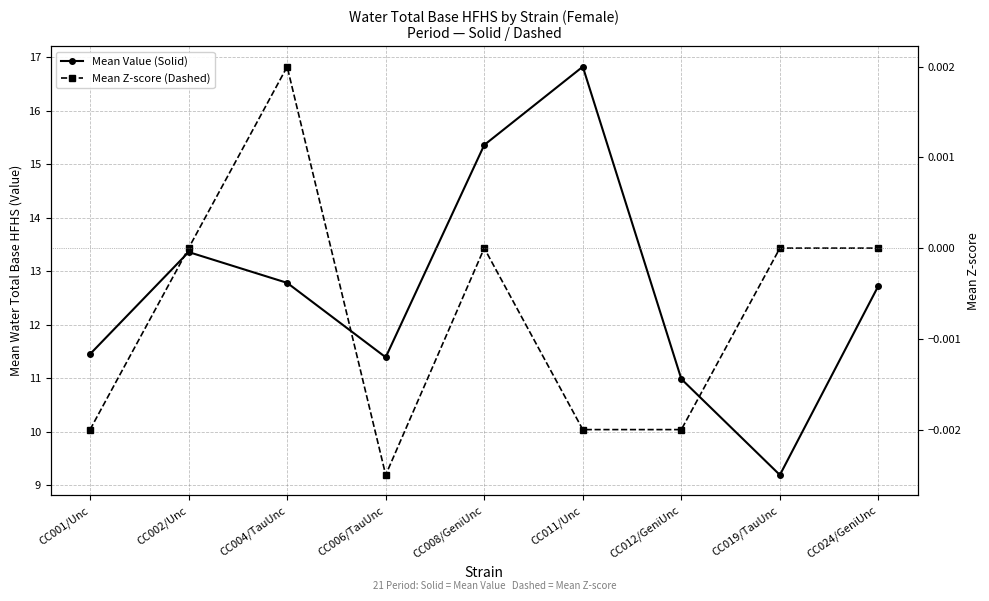

Where does the Mean Z-score (Dashed) series first go above 0?

CC004/TauUnc